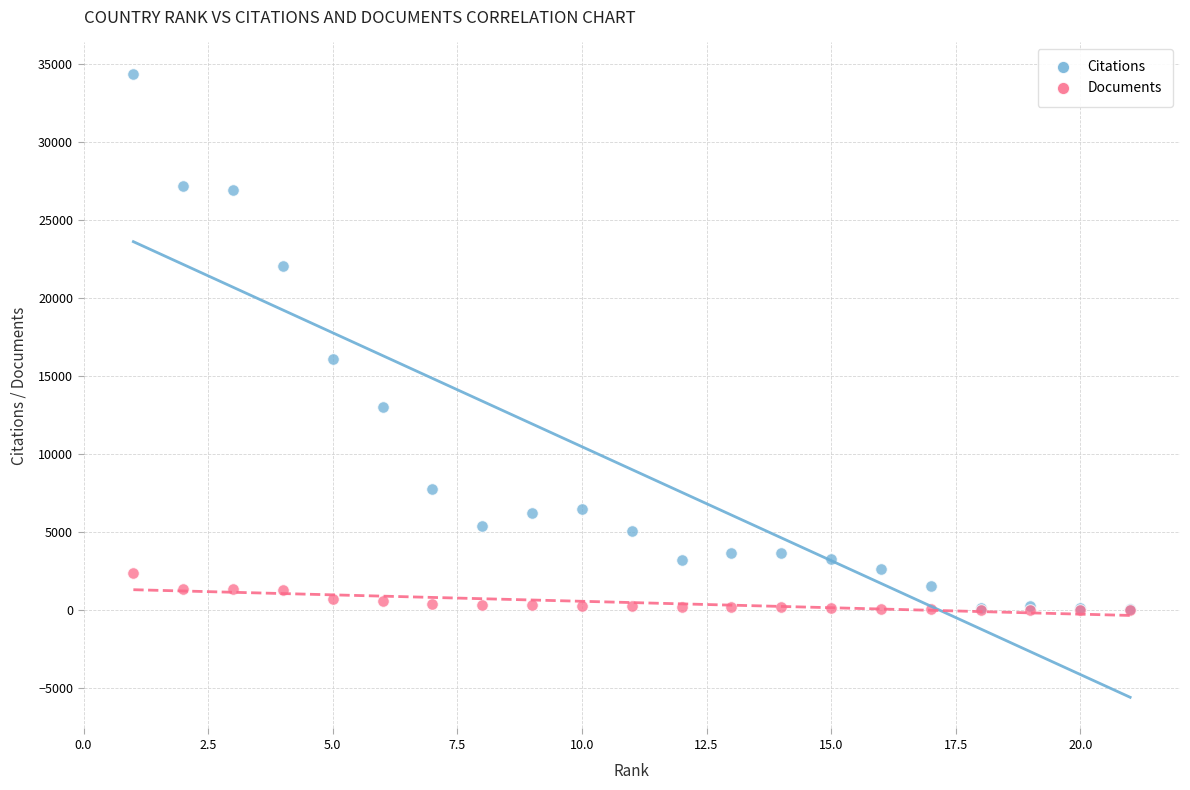

Across all series, what Y value is closest to 17203?

16083